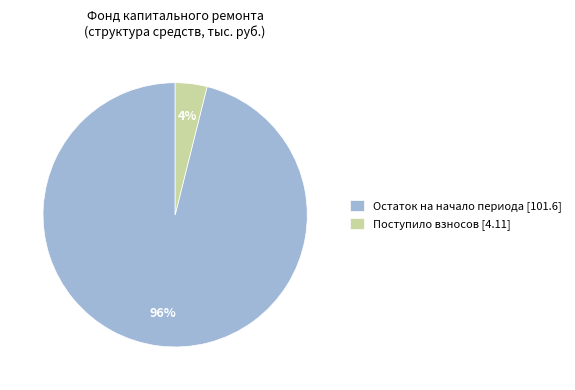

Is there any slice that represents more than half of the pie?

Yes